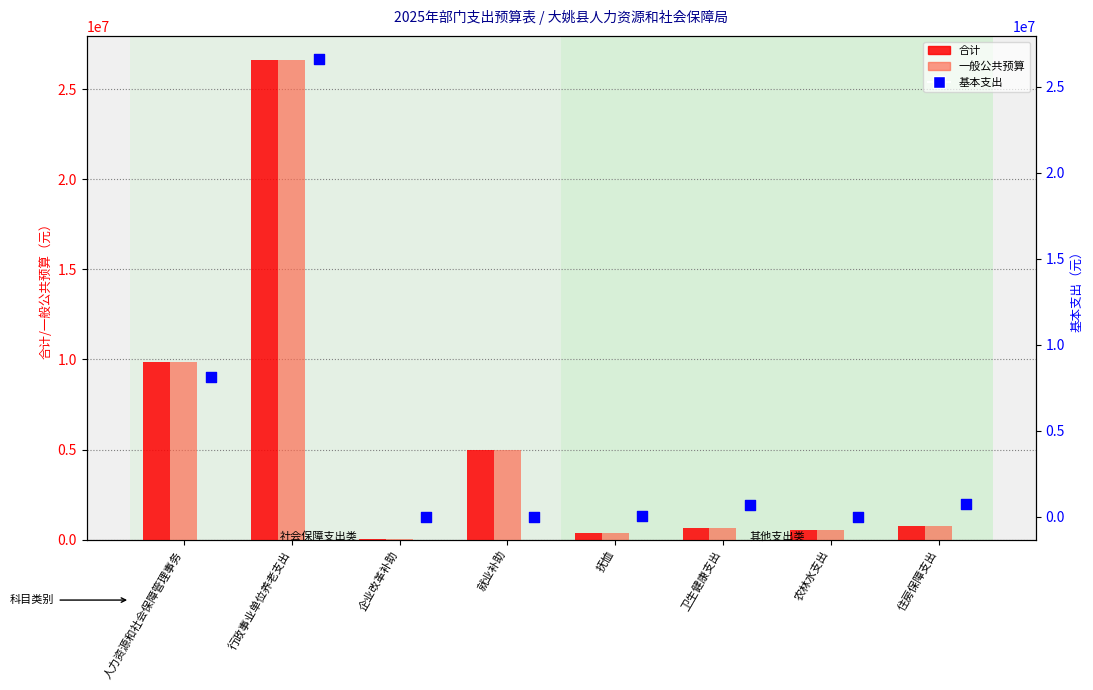

At which category is the sum across all series the highest?

行政事业单位养老支出